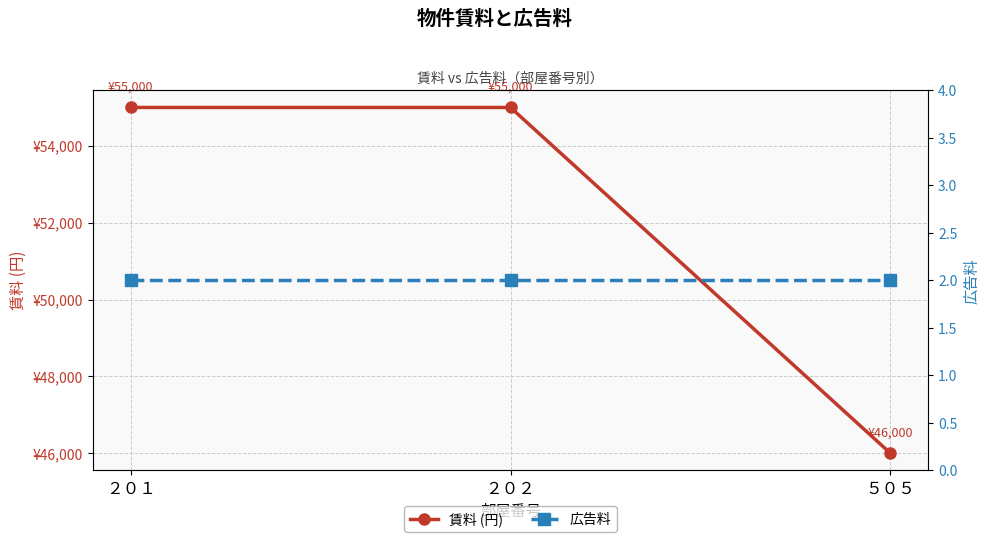

At which category is the sum across all series the highest?

２０１